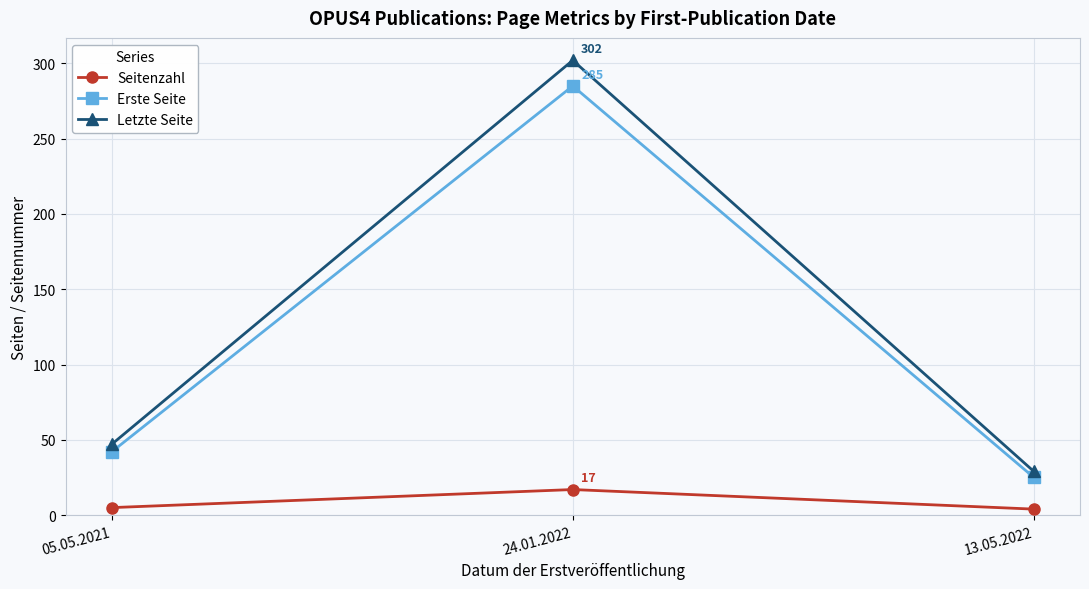

What position from the left is 24.01.2022?

2